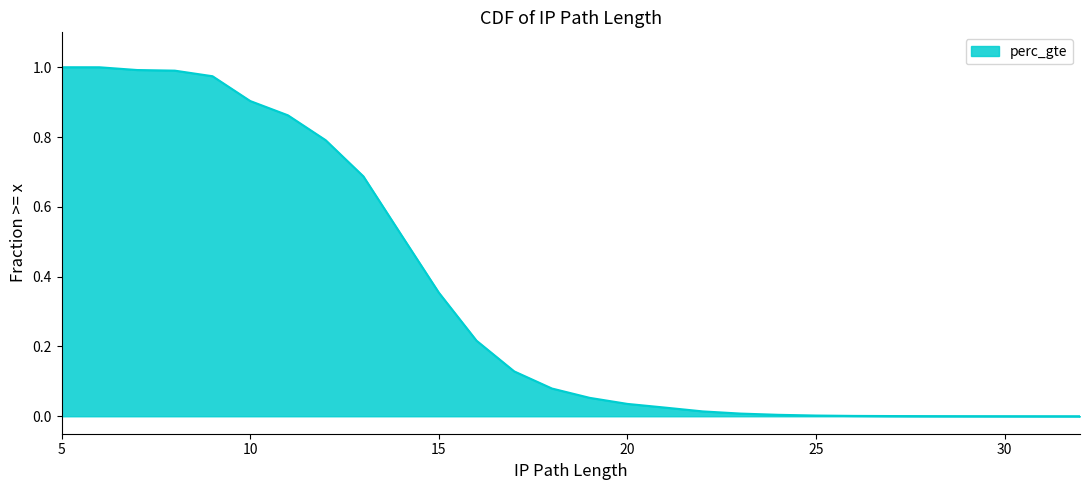

What is the difference between the values at 8 and 21?

1.0